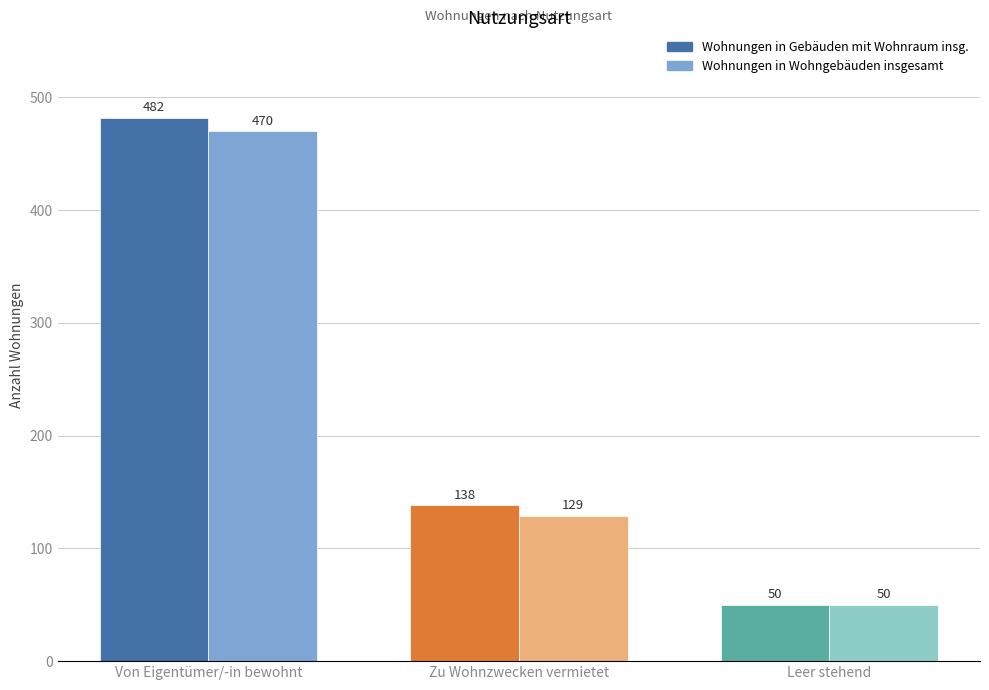

What is the spread (max minus min) of values at Zu Wohnzwecken vermietet?

9